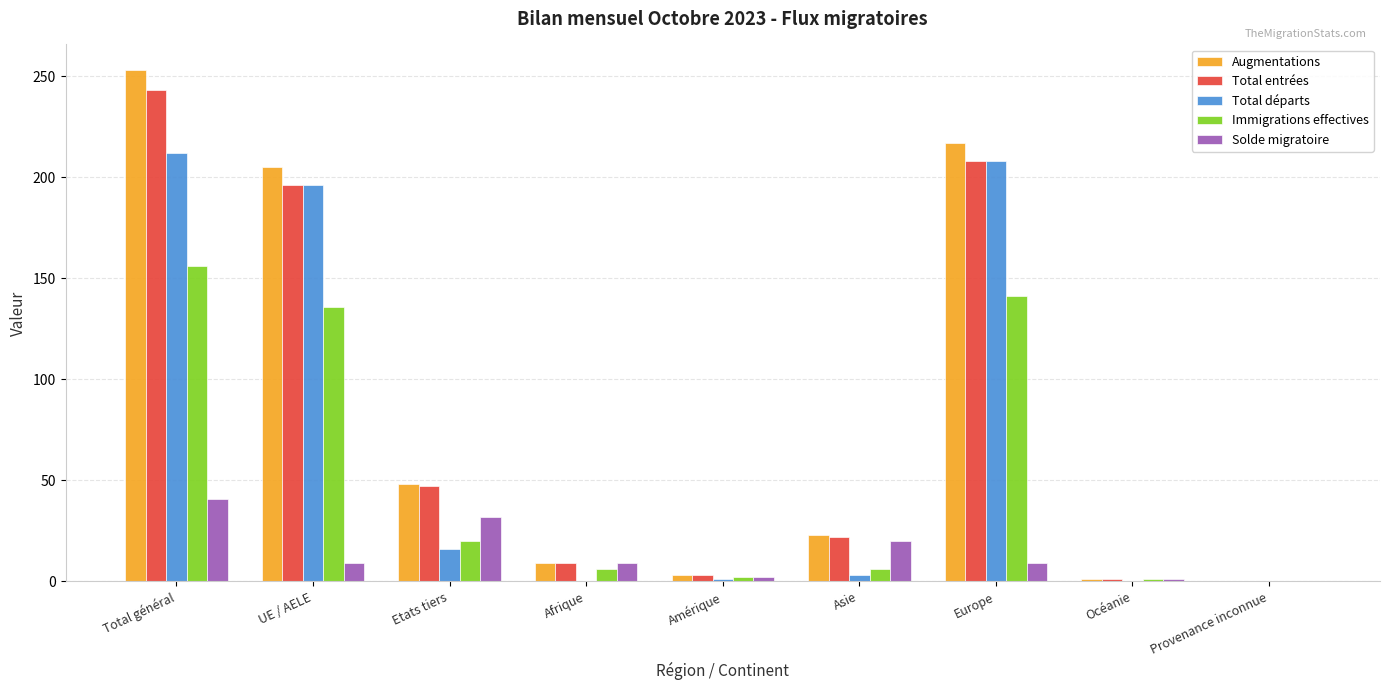

What is the spread (max minus min) of values at Asie?

20